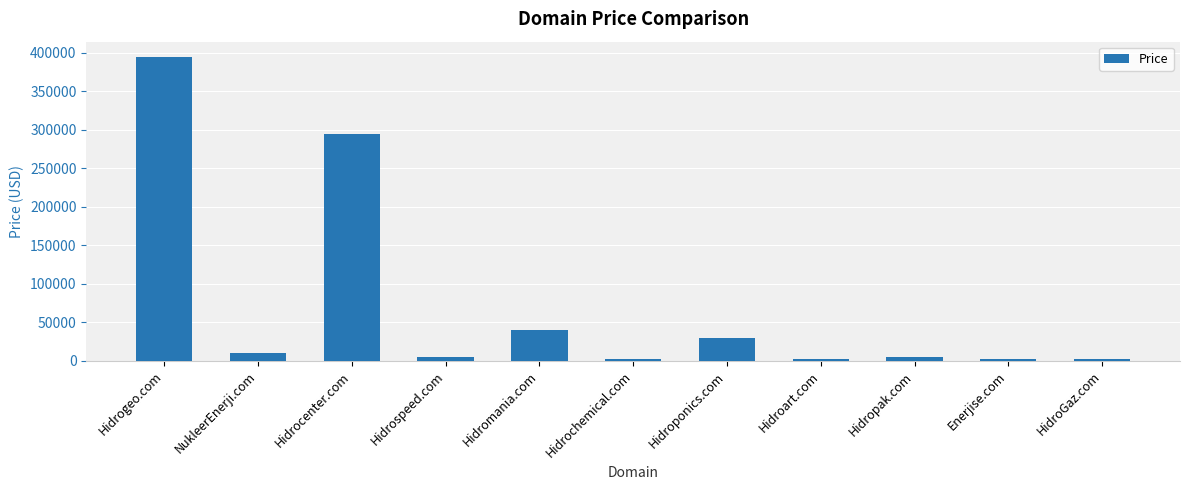

What is the smallest value displayed?

1888